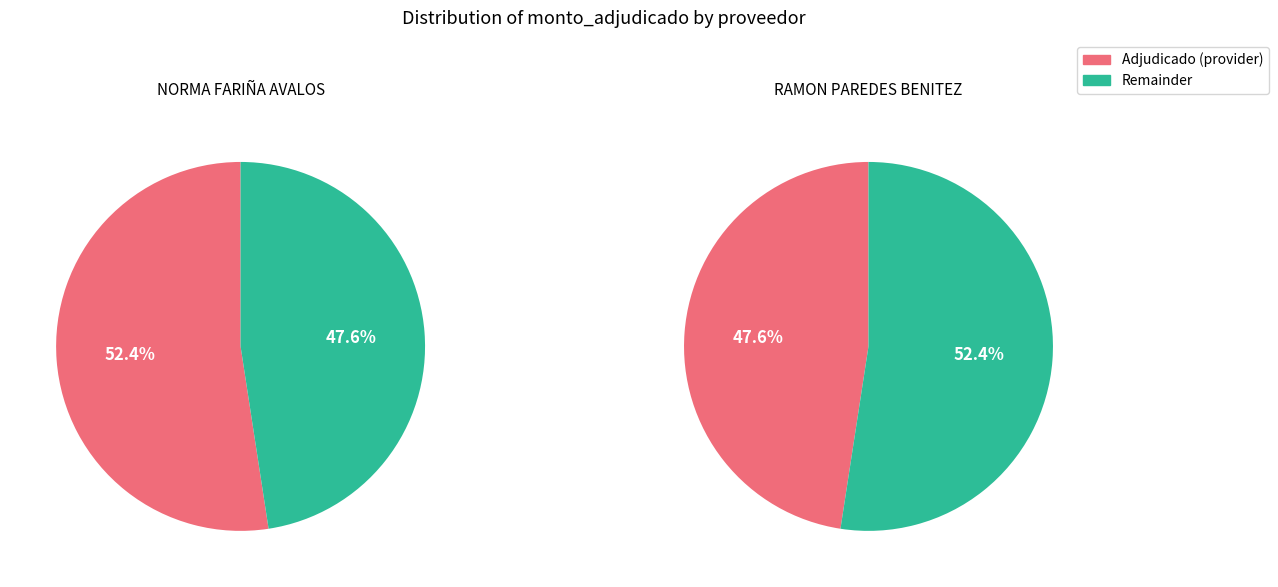

What percentage is NOT represented by NORMA FARIÑA AVALOS?

47.6%